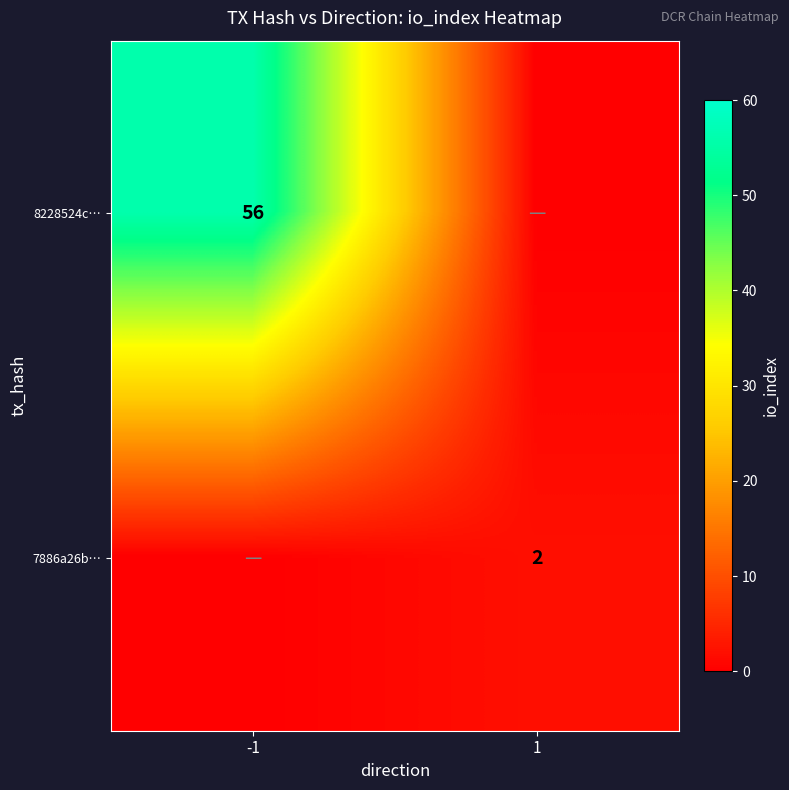

At which category does the chart reach its minimum across all series?

1